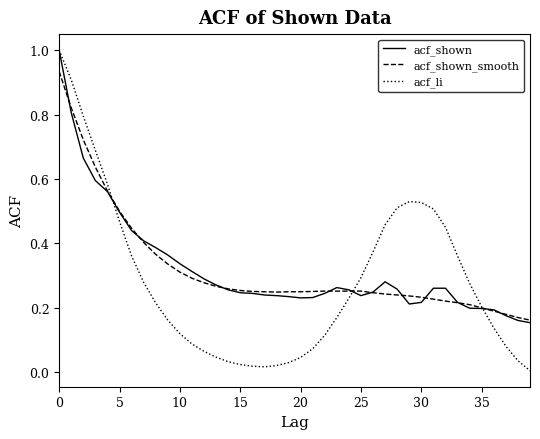

What is the maximum value shown in the chart?

1.0